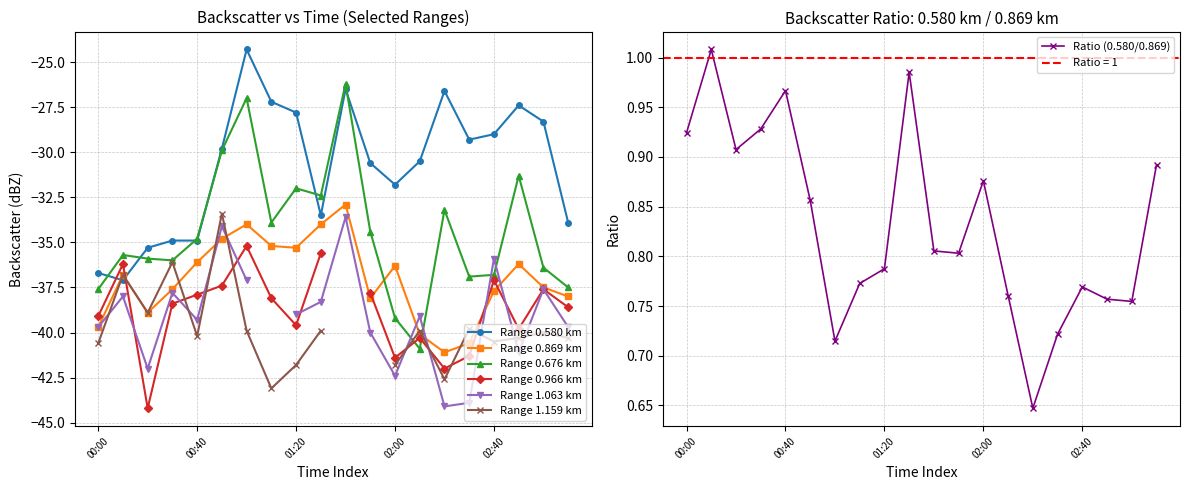

What is the lowest value of the Range 0.869 km series?

-41.1